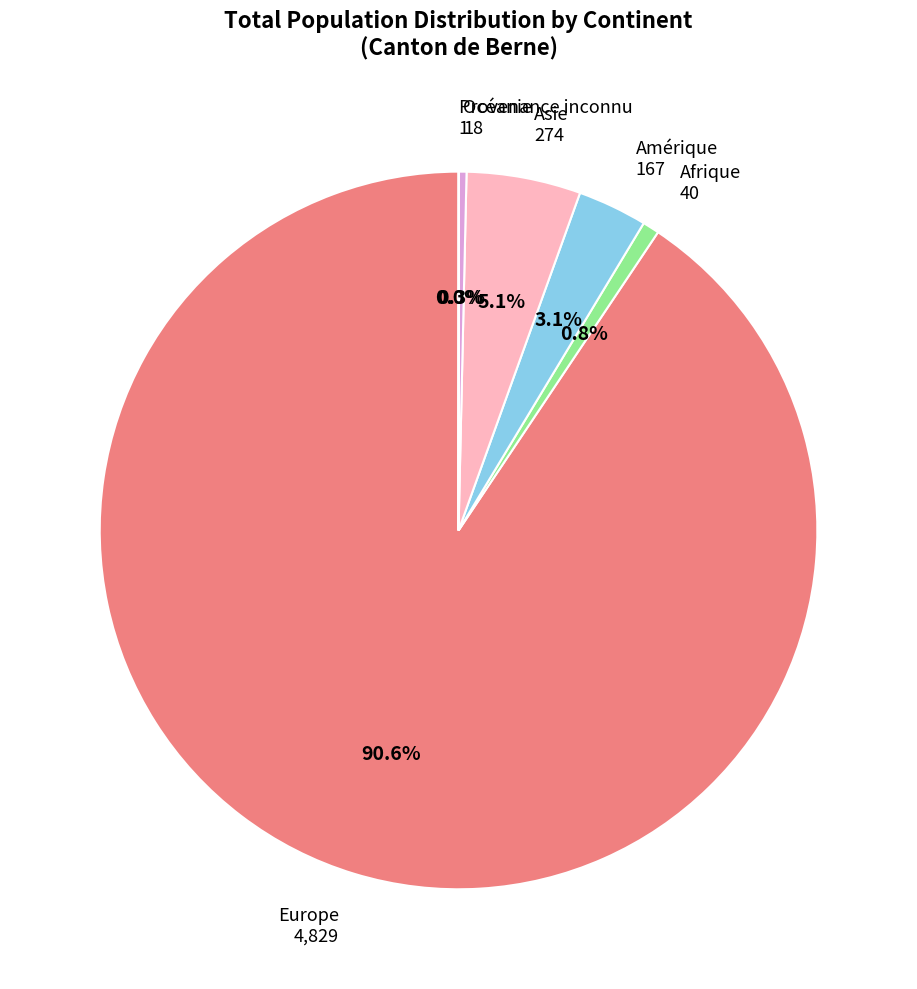

Does Océanie represent more than half of the total?

No